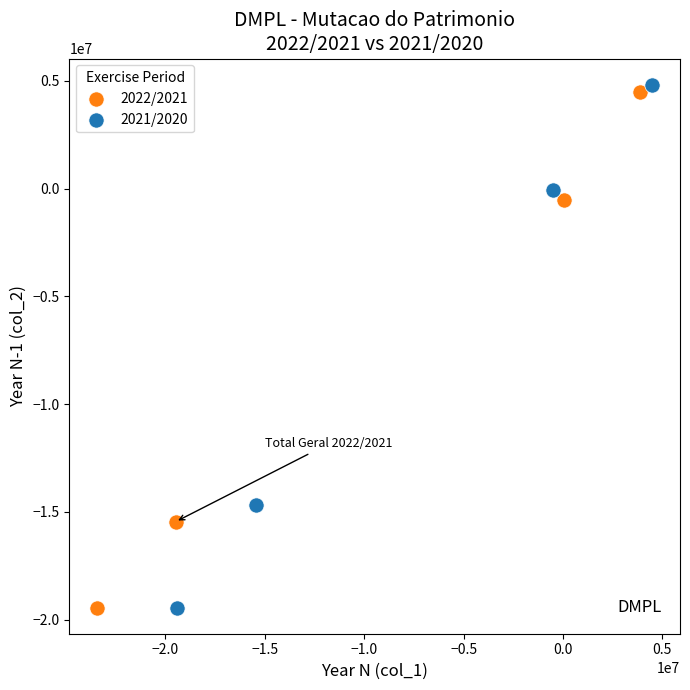

Which series has the largest Y range (max minus min)?

2021/2020